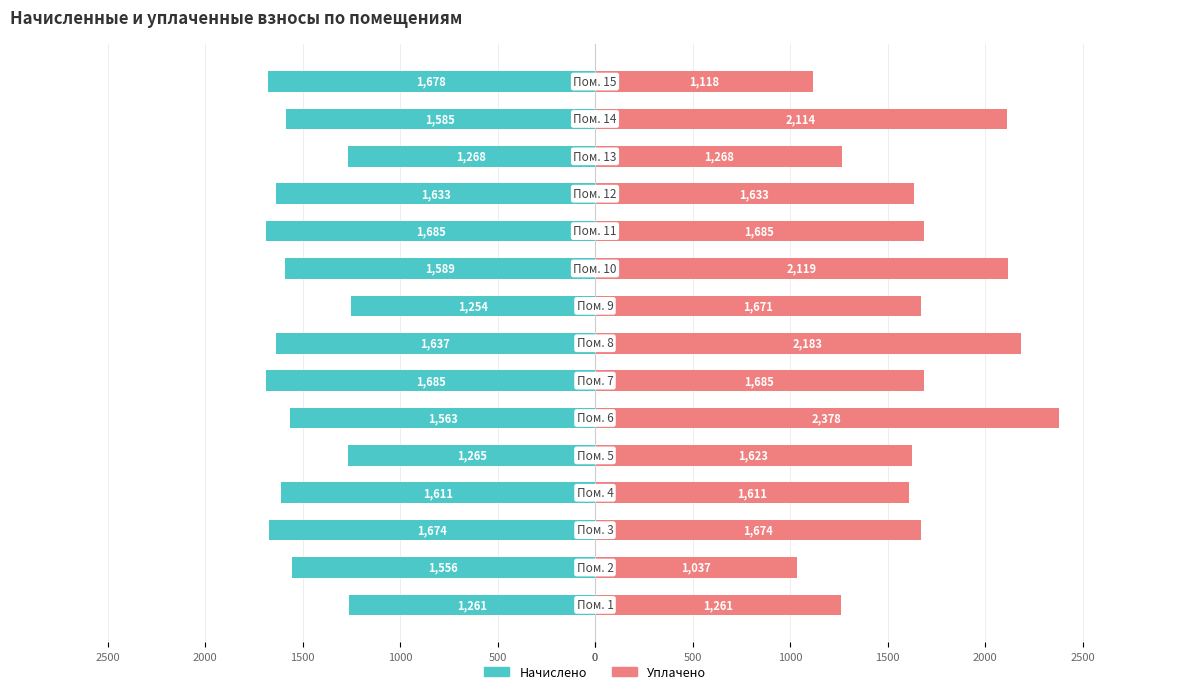

What are all the series names shown in the legend?

начислено, уплачено